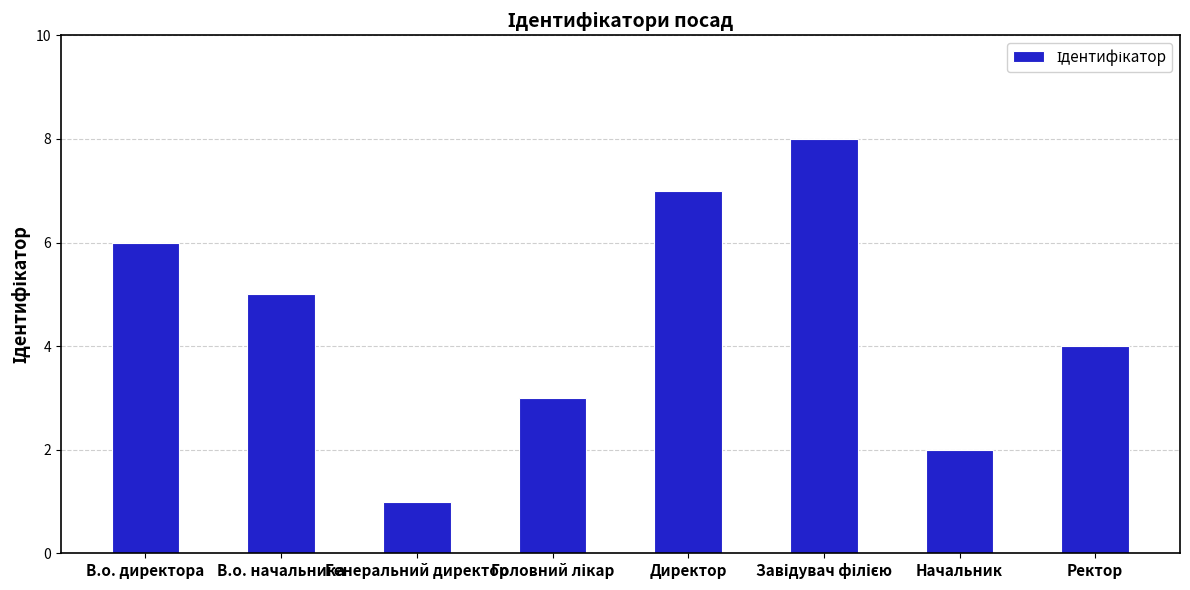

What is the label of the 2nd bar from the right?

Начальник